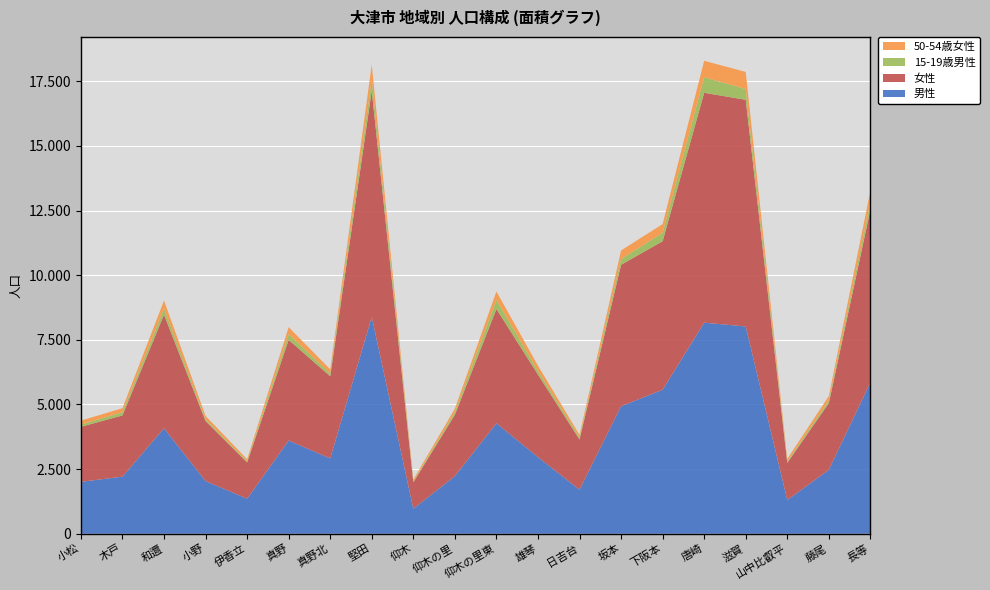

Reading right to left, transcribe all the data shown in this chart.

男性: 5853	2470	1302	8016	8162	5568	4930	1703	2963	4271	2228	966	8384	2912	3605	1355	2036	4079	2206	2006
女性: 6670	2578	1437	8766	8891	5744	5470	1939	3192	4420	2371	1021	8747	3177	3892	1400	2321	4392	2369	2128
15-19歳男性: 294	104	55	417	599	325	222	80	140	346	100	40	416	105	219	46	64	236	121	86
50-54歳女性: 441	172	97	661	638	337	332	100	203	330	137	63	597	162	272	78	134	309	158	153